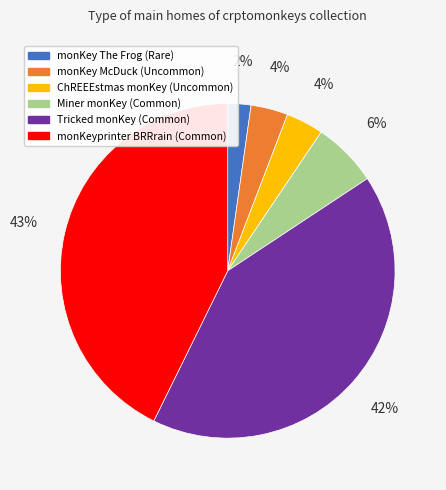

True or false: Miner monKey accounts for 6% of the total.

True